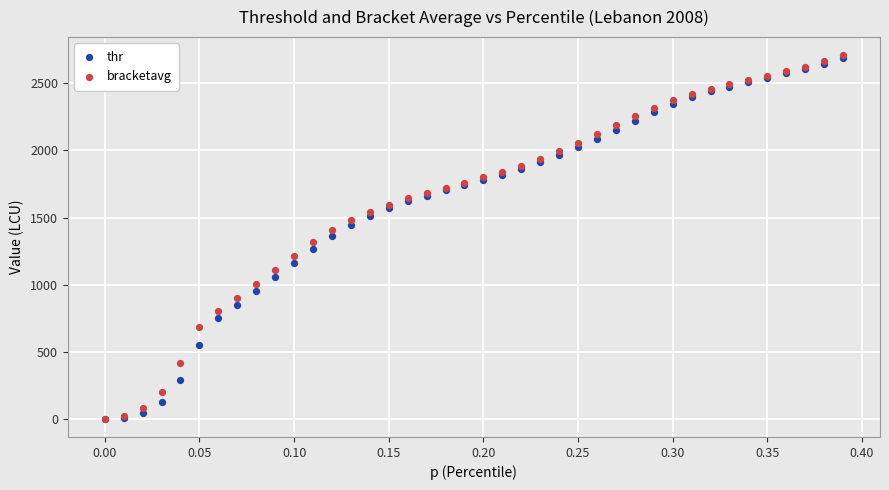

What are all the series names shown in the legend?

thr, bracketavg